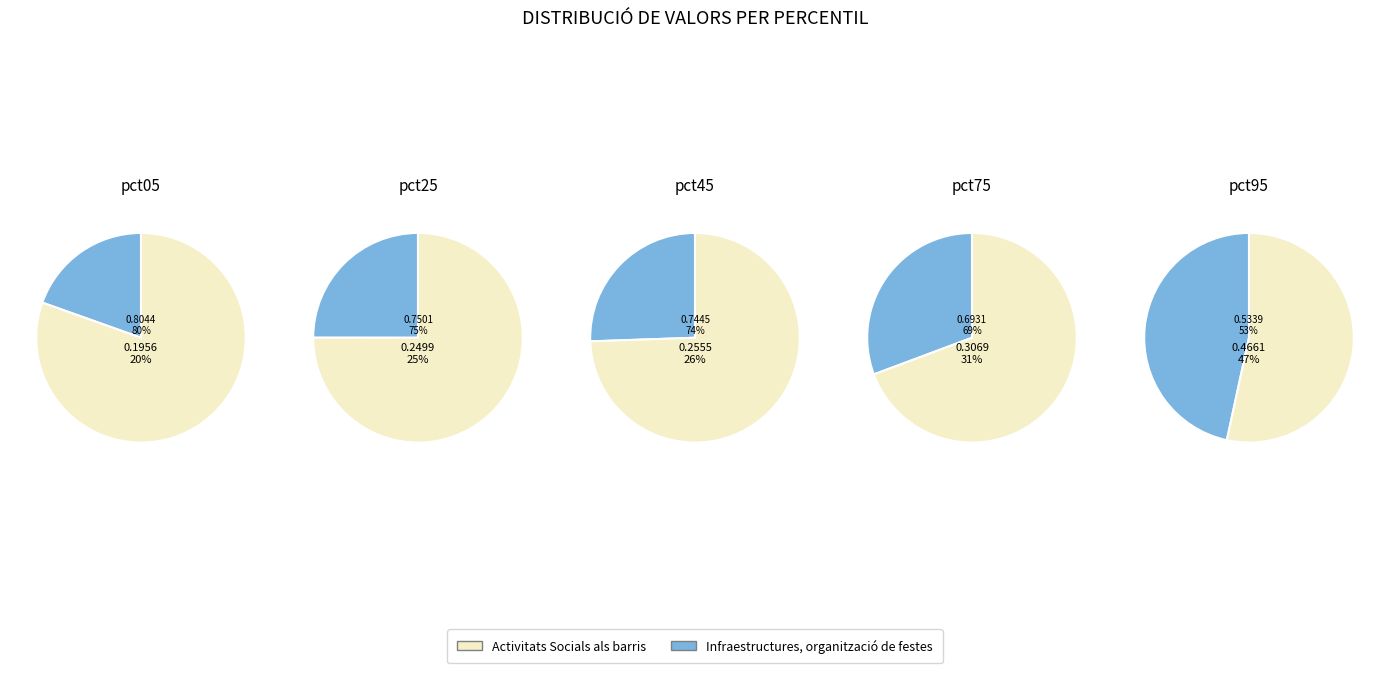

Count the number of slices in the pie.

10